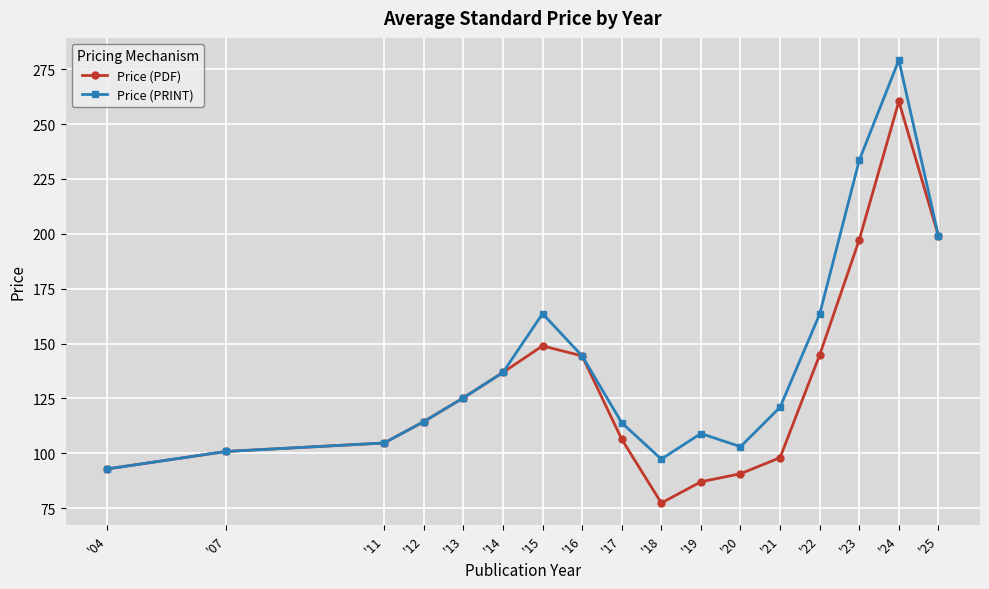

Between '16 and '20, which series saw the biggest shift?

Price (PDF)